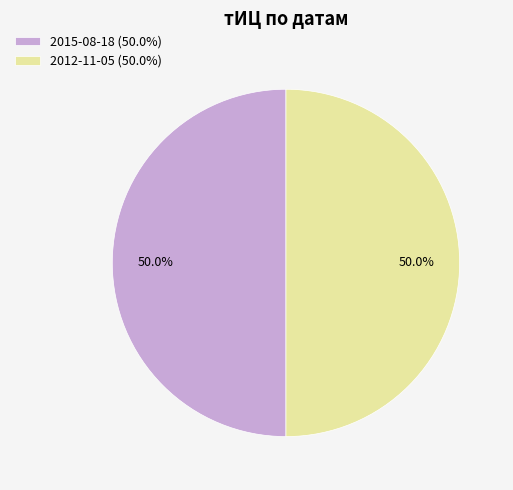

How many segments does this pie chart have?

2